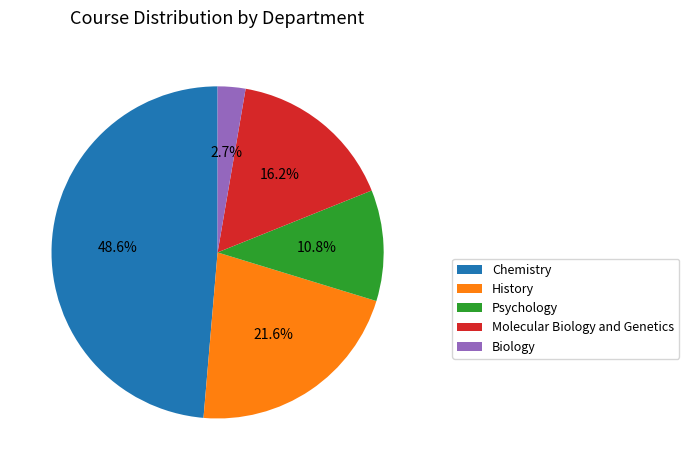

Which slice is the largest?

Chemistry